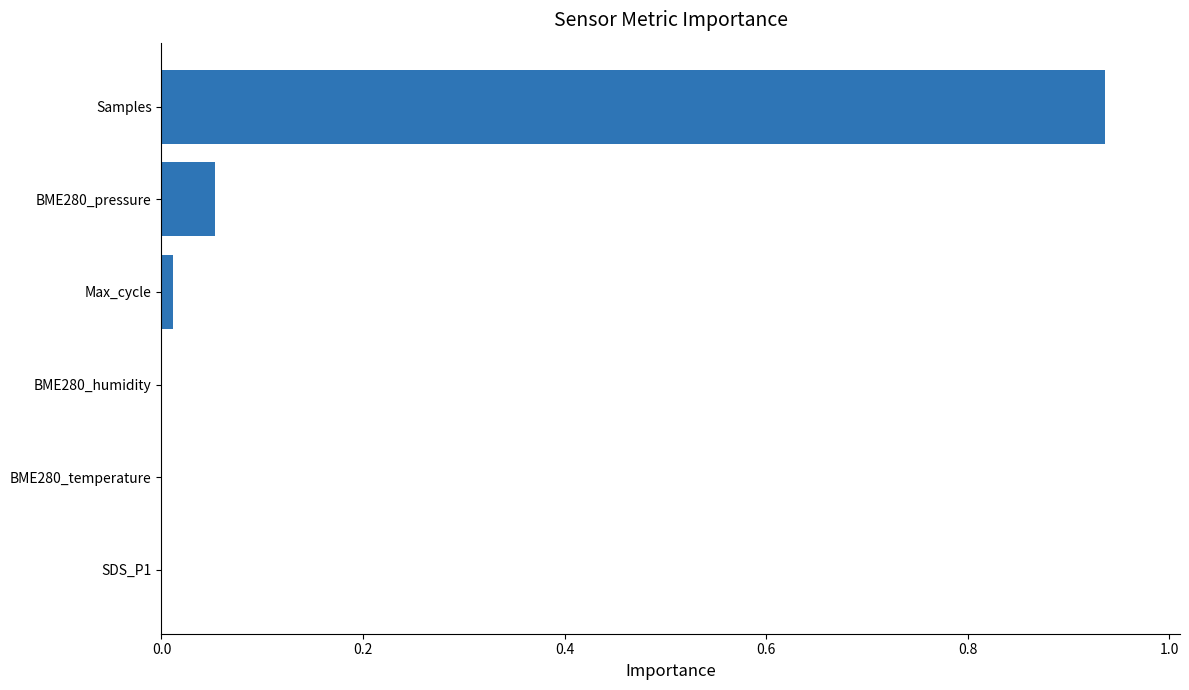

At which category does the chart reach its peak across all series?

Samples